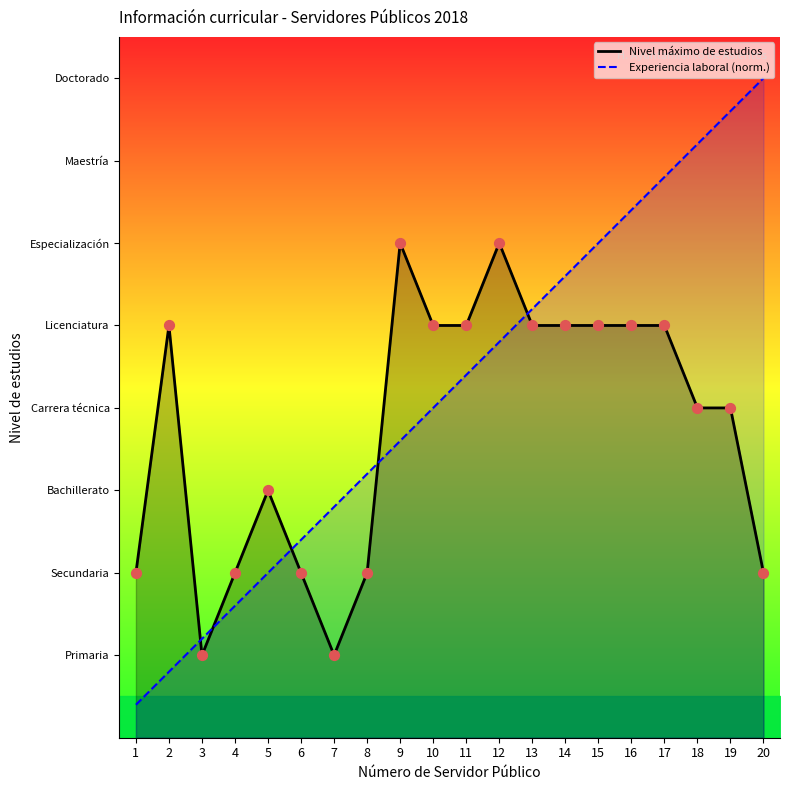

Which series contains the highest Y value?

Experiencia laboral (norm.)